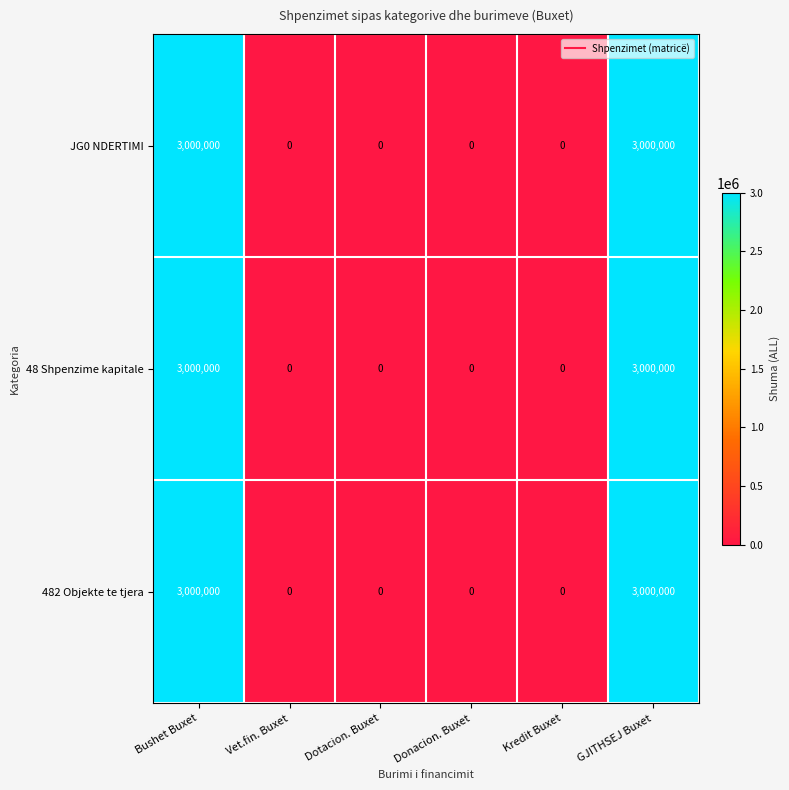

Reading left to right, extract all data points from this chart.

JG0 NDERTIMI: 3000000	0	0	0	0	3000000
48 Shpenzime kapitale: 3000000	0	0	0	0	3000000
482 Objekte te tjera: 3000000	0	0	0	0	3000000